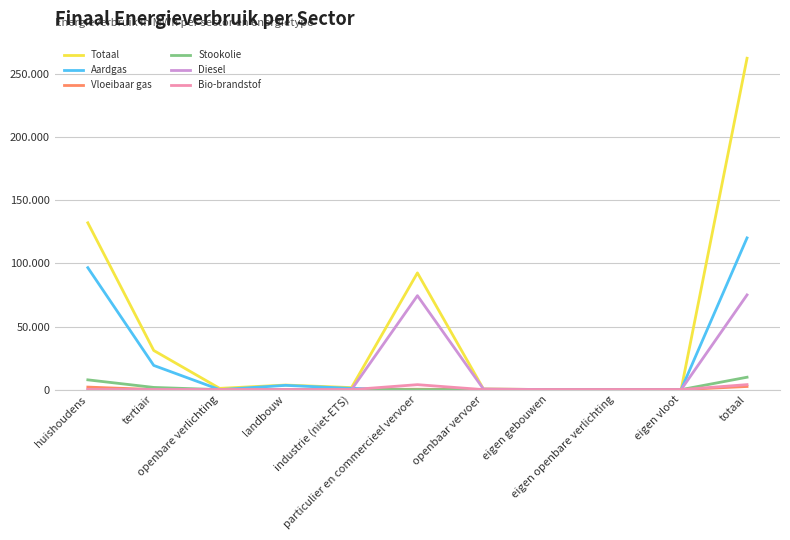

Does the chart have visible grid lines?

Yes